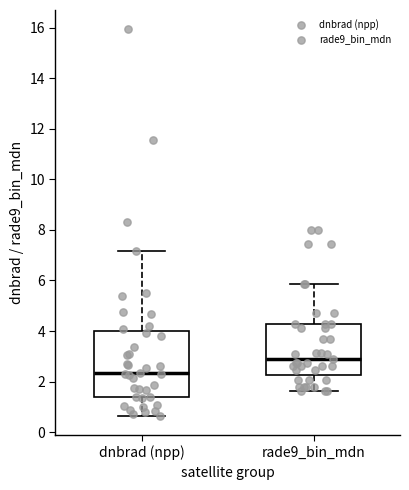

Reading left to right, read every box against the y-axis: the position of its median line, the range the box covers, and the ends of its whiskers. The values are not printed on the chart, so give them approximately, as read against the axis.

dnbrad (npp): median 2.4, box 1.4 to 4.0, whiskers 0.6 to 7.2
rade9_bin_mdn: median 3.0, box 2.2 to 4.2, whiskers 1.6 to 5.8